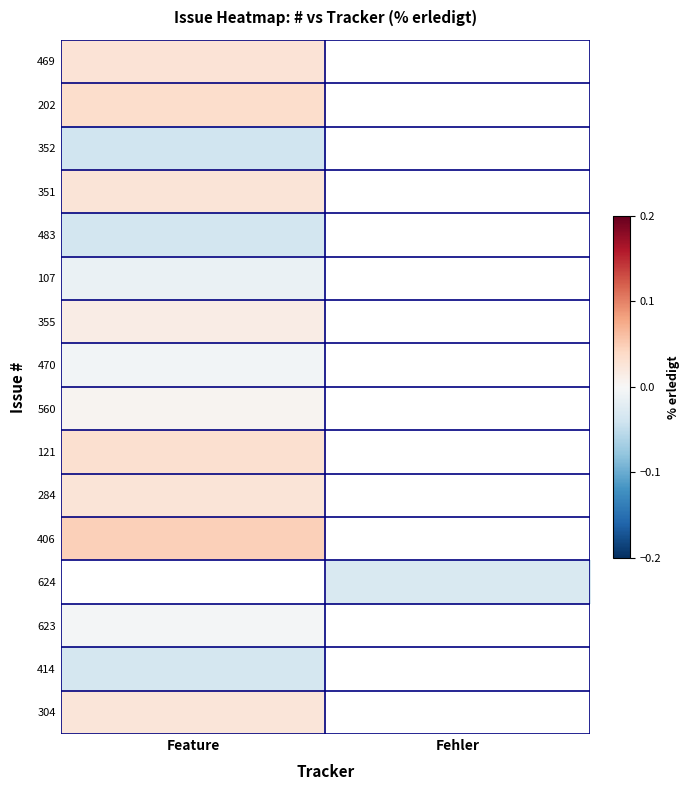

Which has a higher value, Fehler or Feature?

Feature